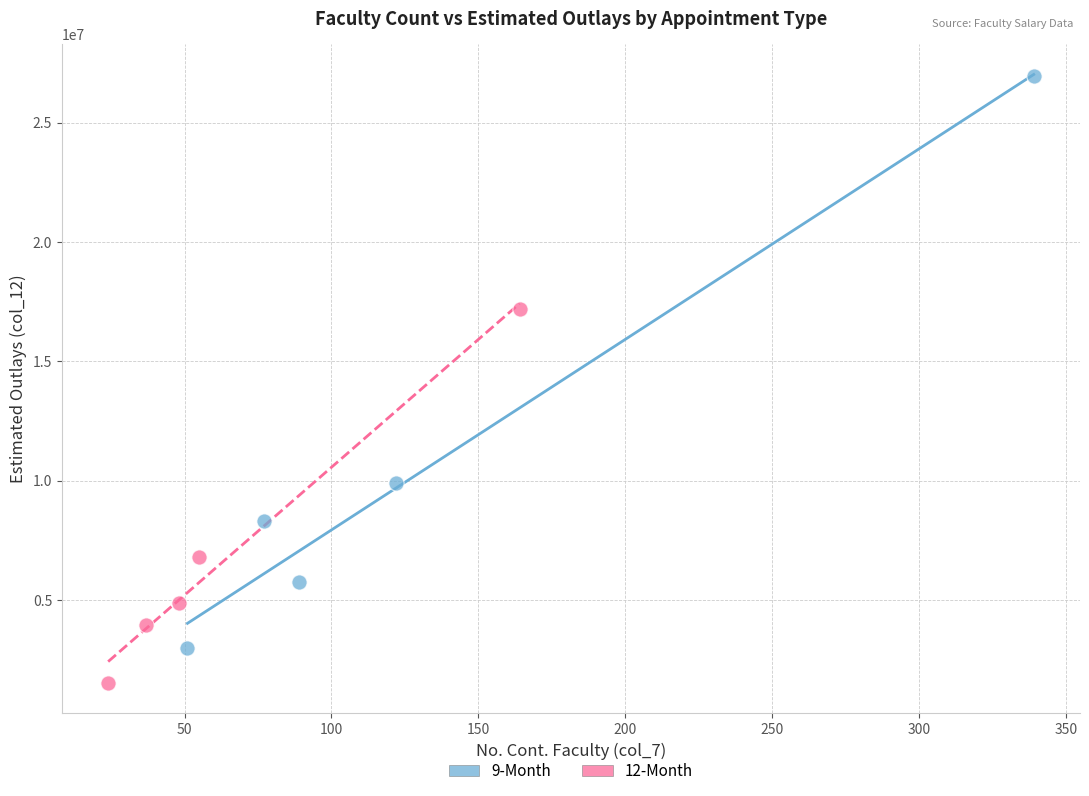

Which series has the largest Y range (max minus min)?

9-Month